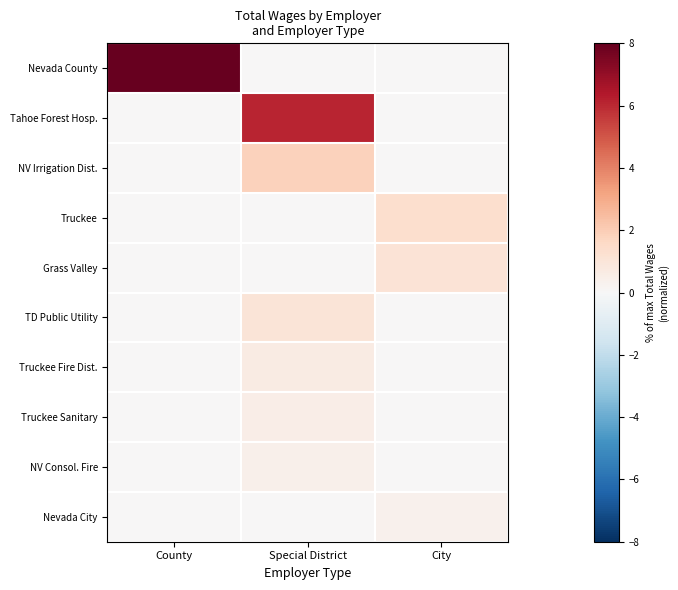

Reading right to left, transcribe all the data shown in this chart.

Nevada County: City=0.0	Special District=0.0	County=8.0
Tahoe Forest Hosp.: City=0.0	Special District=6.1	County=0.0
NV Irrigation Dist.: City=0.0	Special District=1.9	County=0.0
Truckee: City=1.3	Special District=0.0	County=0.0
Grass Valley: City=1.1	Special District=0.0	County=0.0
TD Public Utility: City=0.0	Special District=1.0	County=0.0
Truckee Fire Dist.: City=0.0	Special District=0.6	County=0.0
Truckee Sanitary: City=0.0	Special District=0.5	County=0.0
NV Consol. Fire: City=0.0	Special District=0.4	County=0.0
Nevada City: City=0.3	Special District=0.0	County=0.0